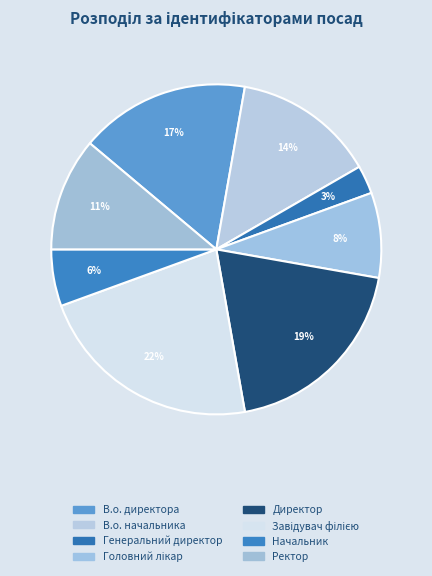

How many slices are in this pie chart?

8